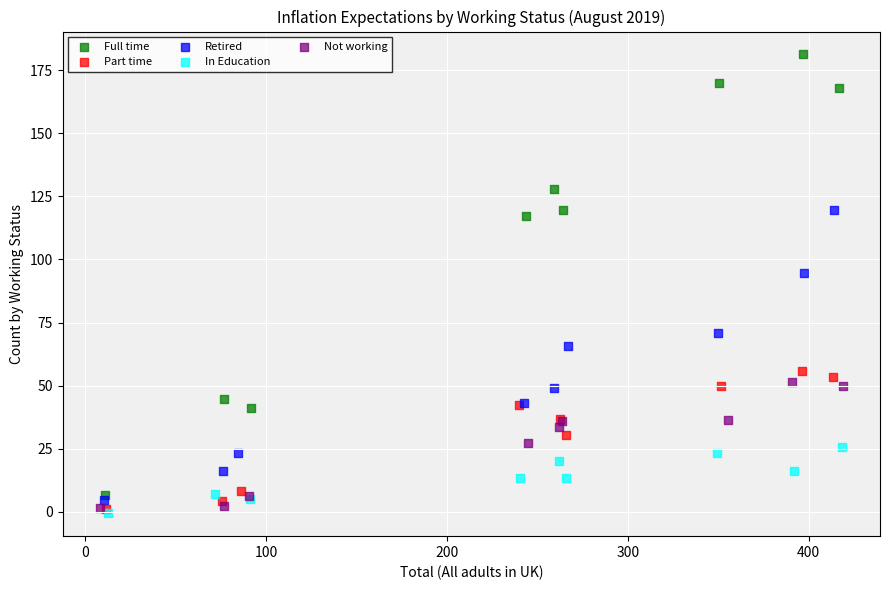

Which series has the largest Y range (max minus min)?

Full time